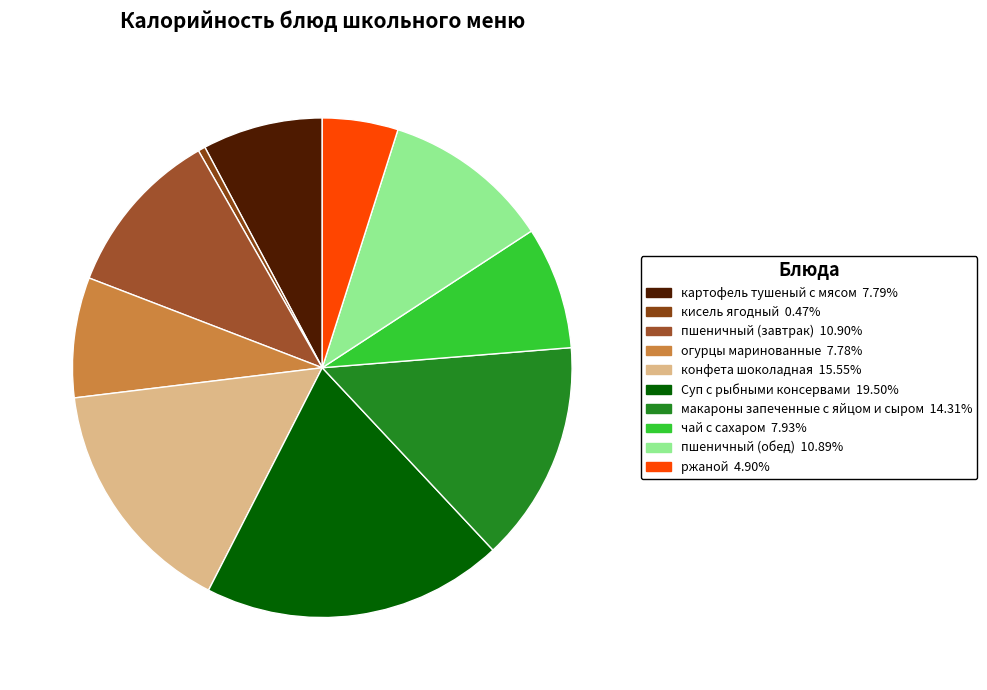

To the nearest percent, what percentage of the pie is чай с сахаром?

8%